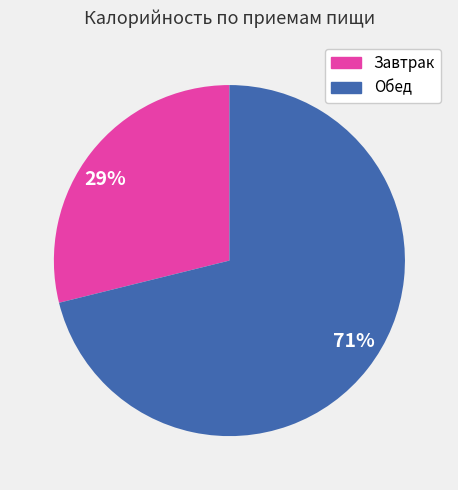

To the nearest percent, what portion does 29% represent?

29%